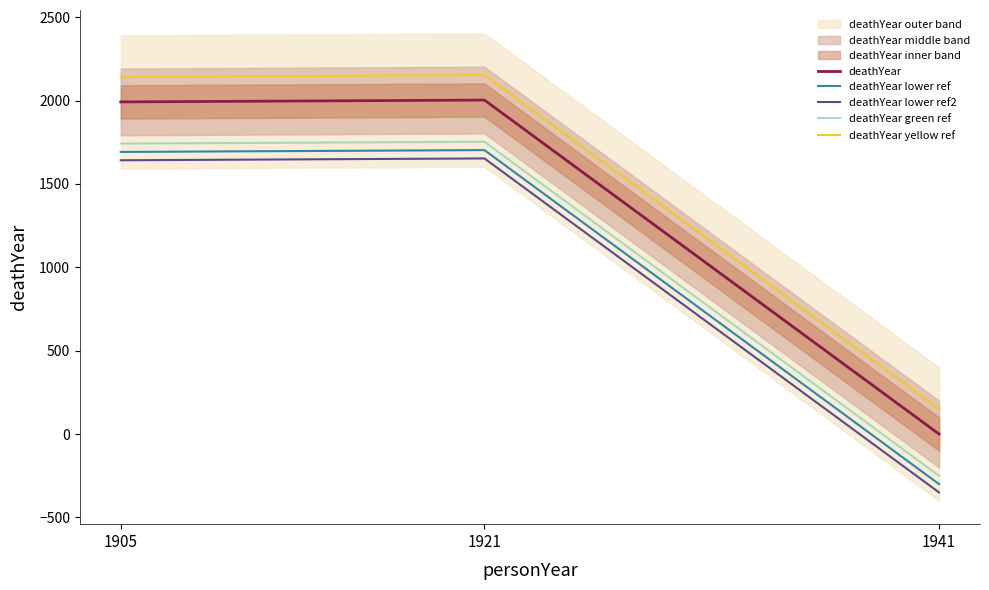

How many positive values does the deathYear lower ref series have?

2